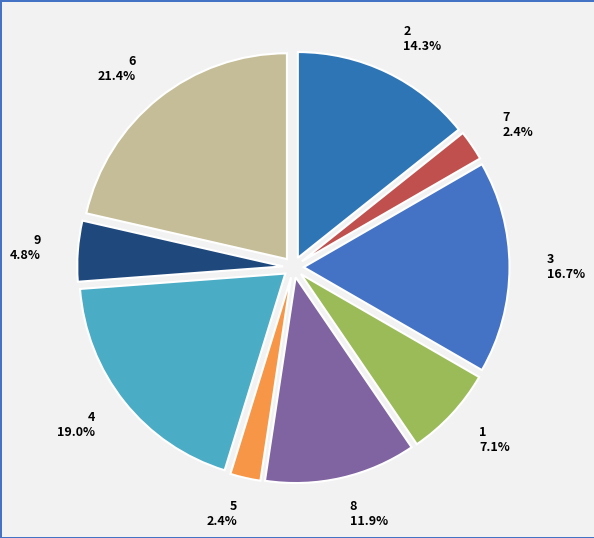

What is the largest slice in the pie chart?

6